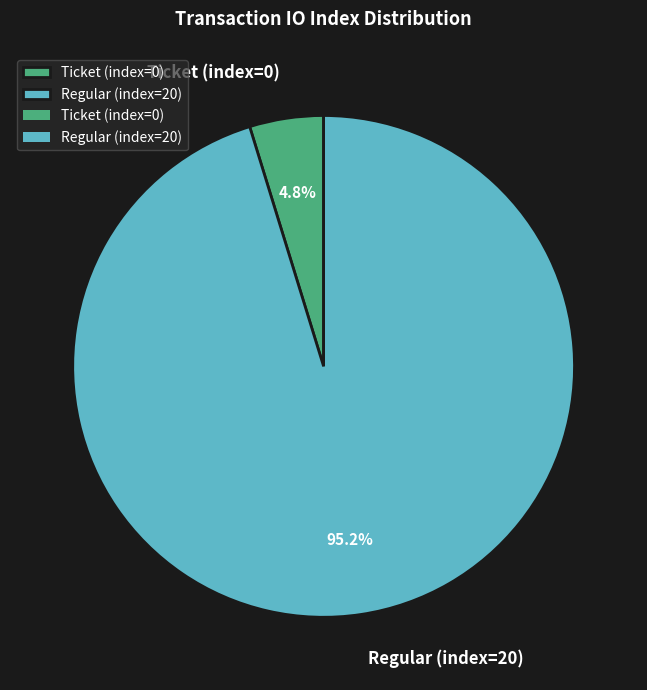

How much of the chart is everything except Regular (index=20)?

4.8%